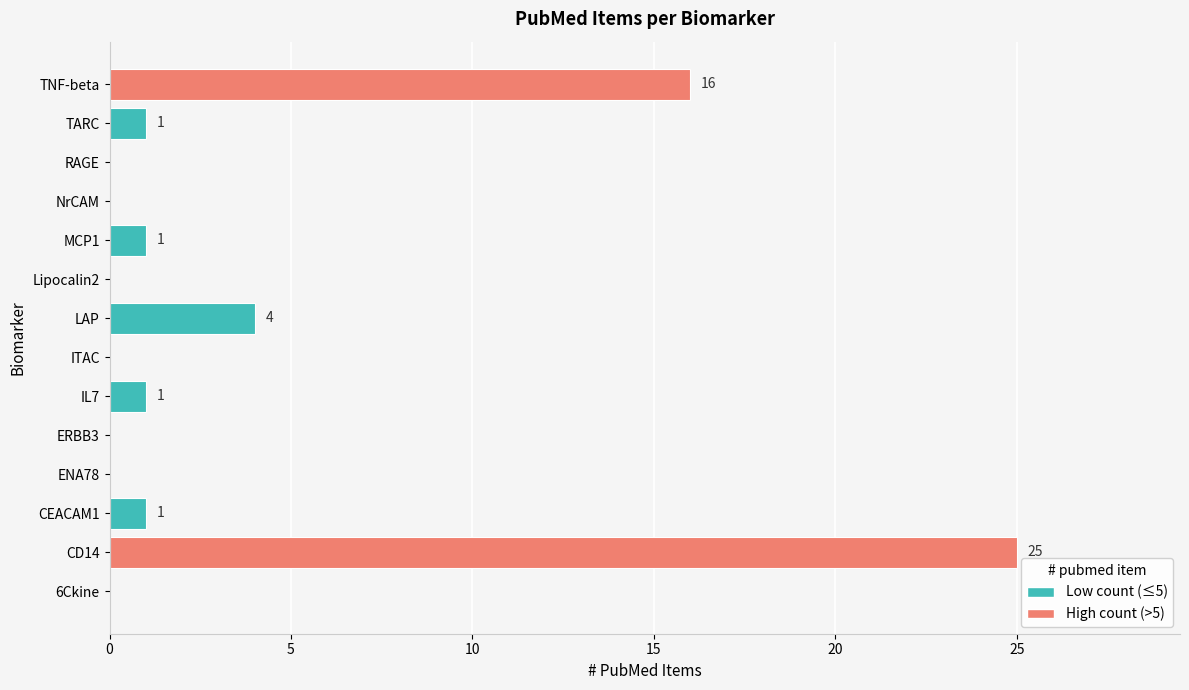

At which label is the value closest to 12?

TNF-beta